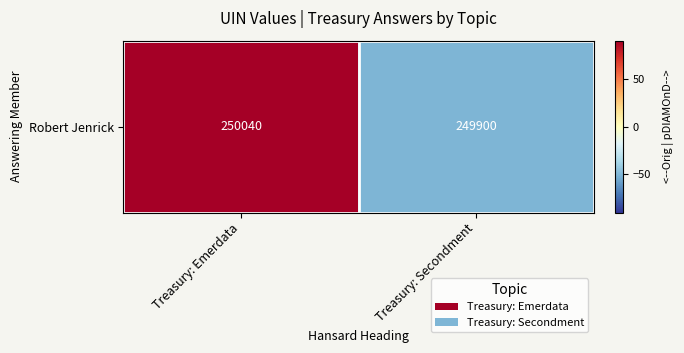

List the labels in order of value, smallest first.

Treasury: Secondment, Treasury: Emerdata